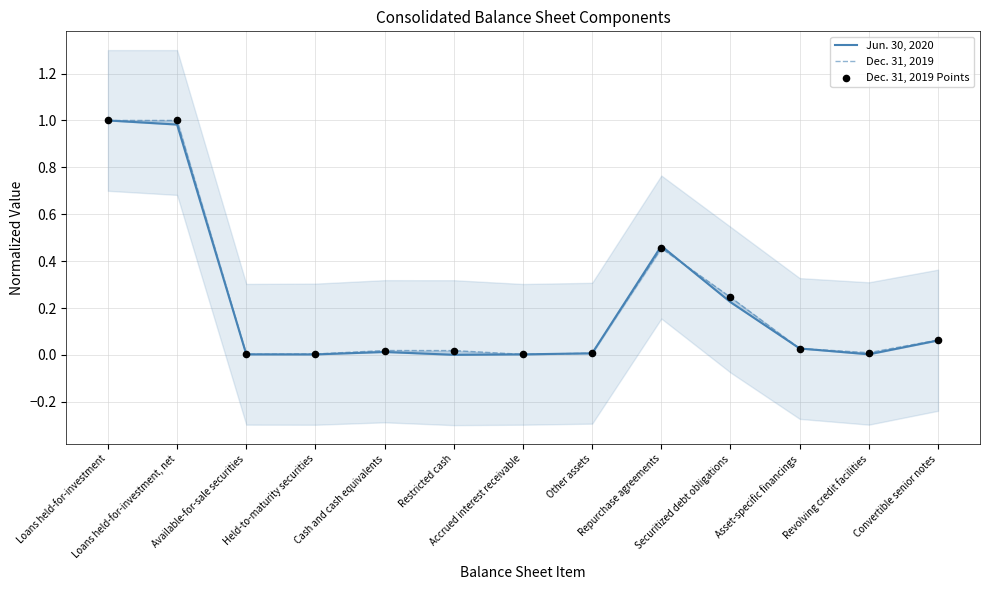

Which series has the largest total across all categories?

Dec. 31, 2019